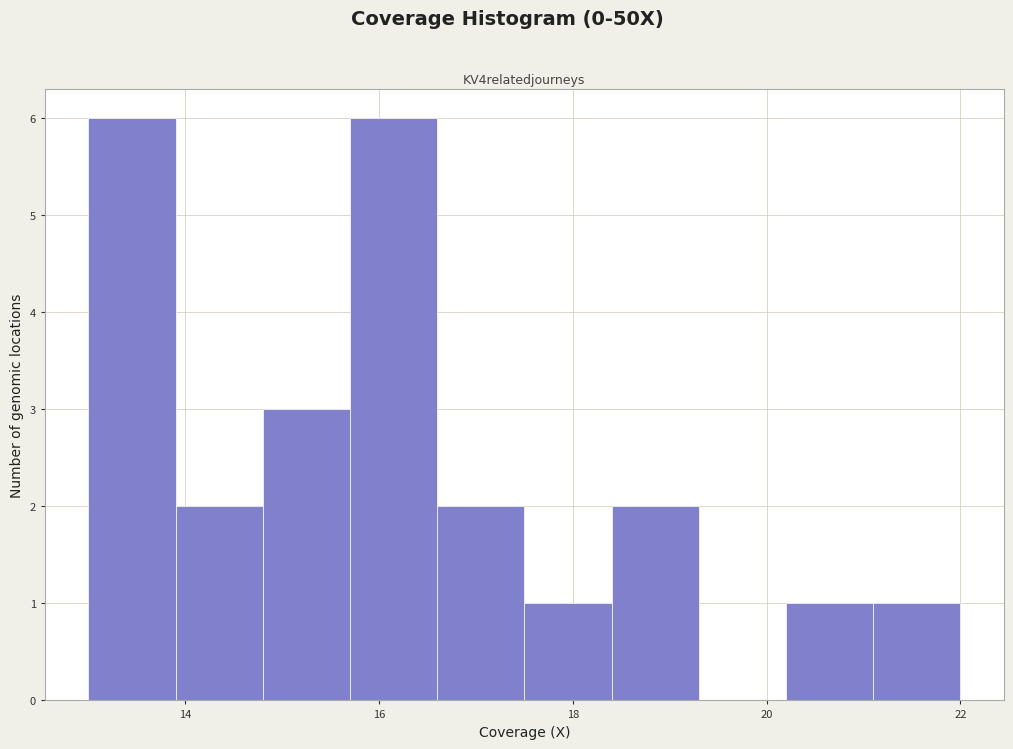

What is the height of the bar covering 17.5 to 18.4 on the x-axis? Neither the bar edges nor the heights are printed on the chart, so give them approximately, as read against the axes.

1